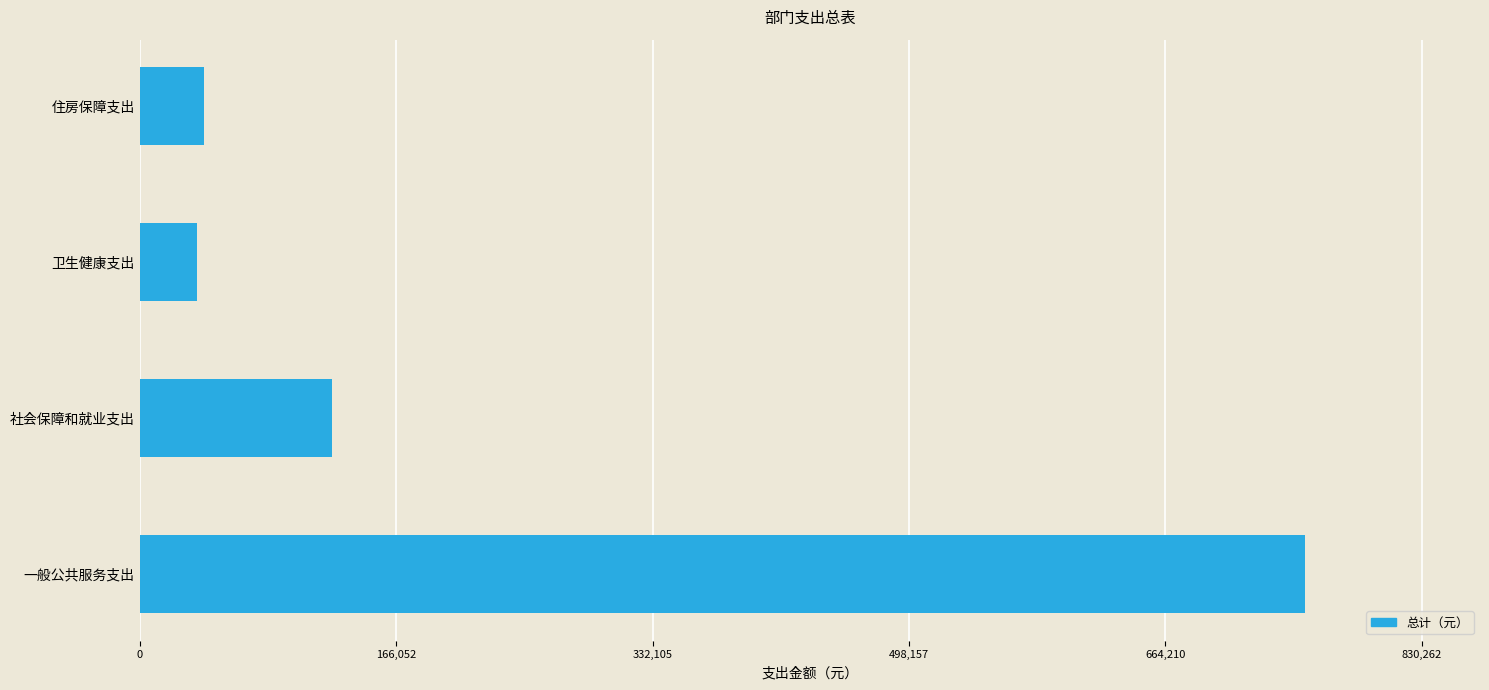

What is the change in value from 社会保障和就业支出 to 卫生健康支出?

-87020.0